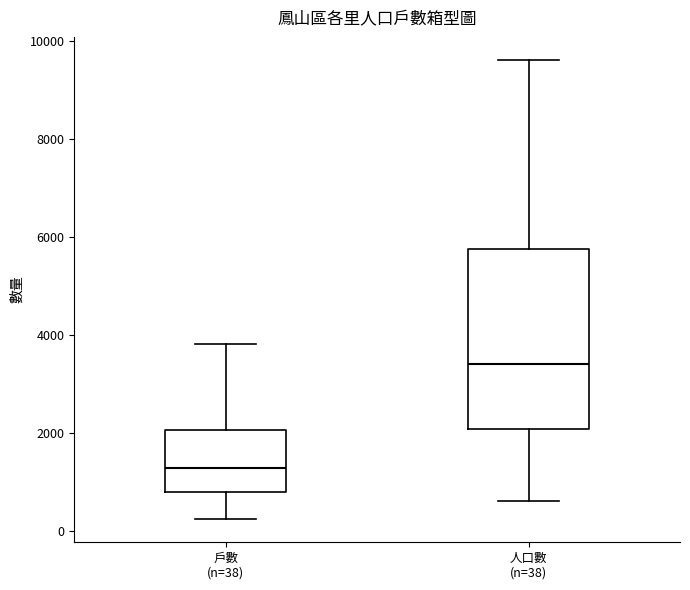

Where does the median line of the box for 戶數 (n=38) sit on the y-axis? The values are not printed on the chart, so give them approximately, as read against the axis.

1200